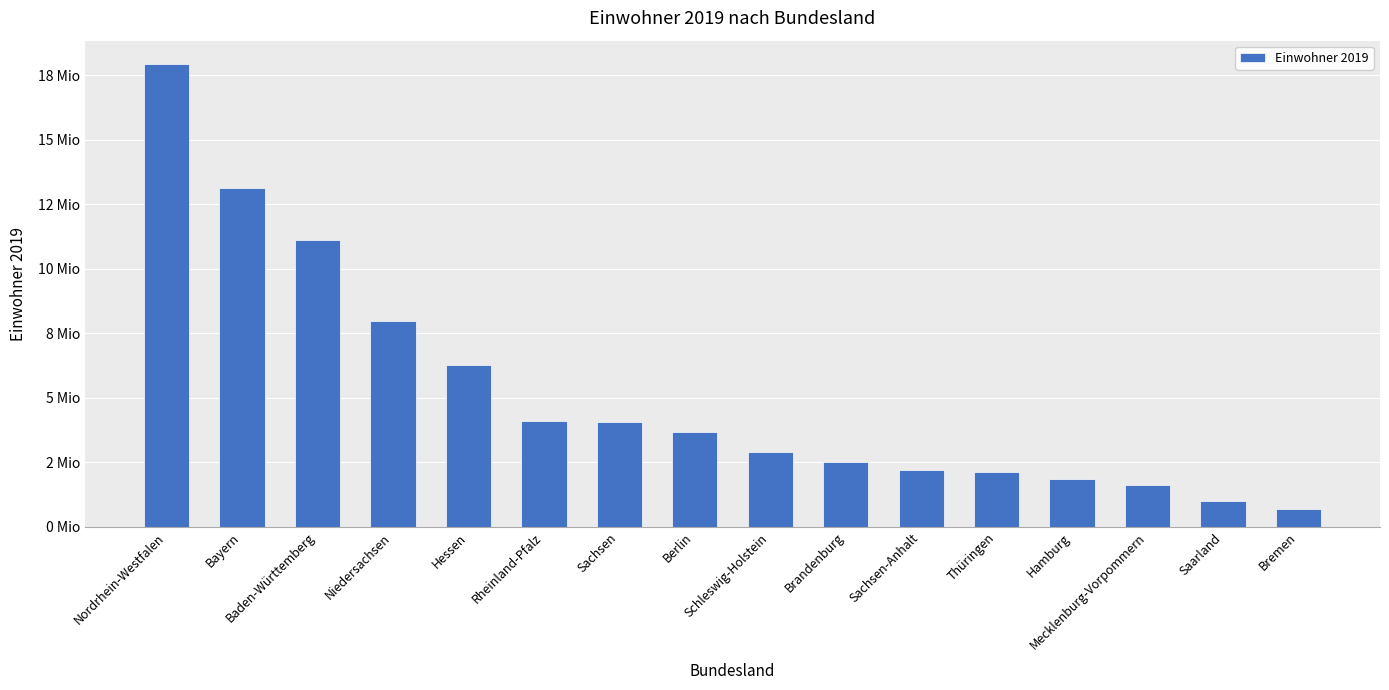

Are the bars horizontal?

No